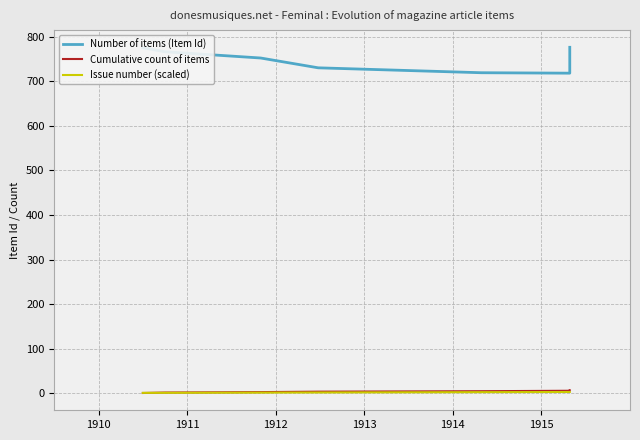

What is the approximate value of Issue number (scaled) at 1910?

1.3